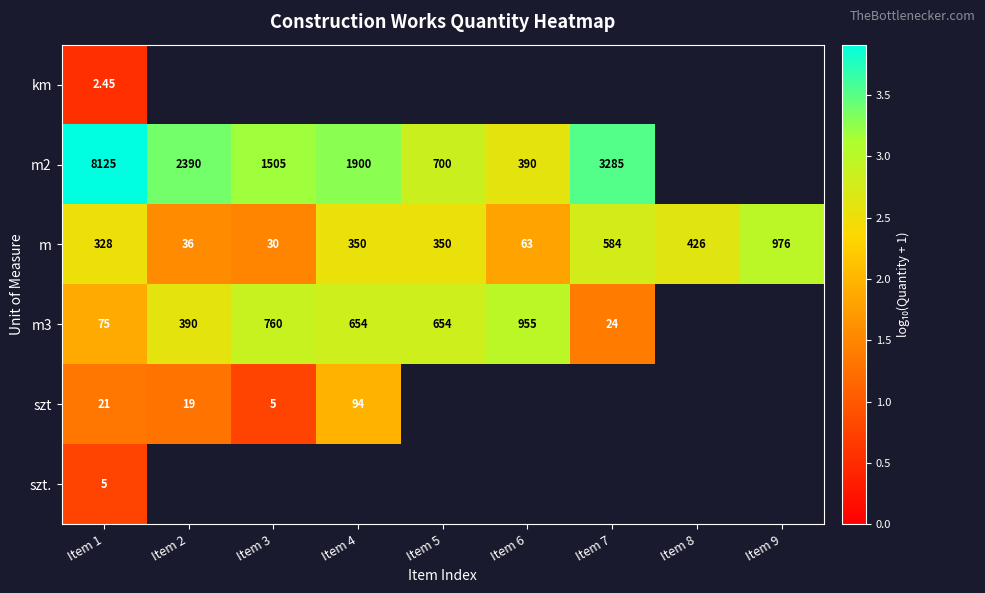

Rank the series at Item 1 from highest to lowest value.

m2, m, m3, szt, szt., km